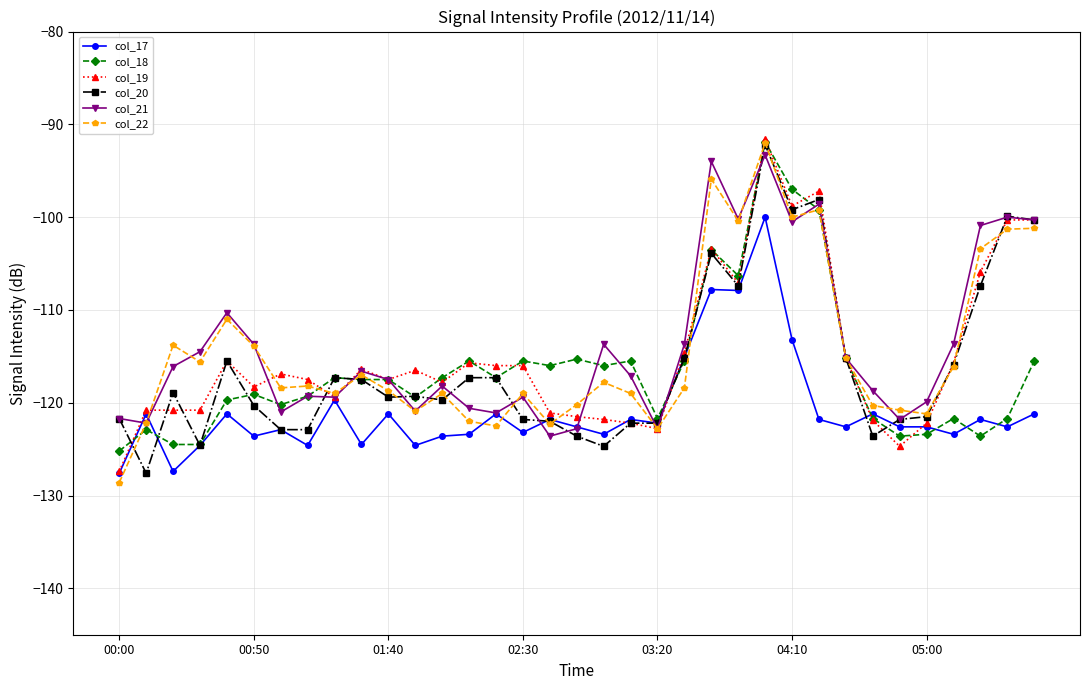

What is the difference between the second highest and minimum values in the col_17 series?

19.8